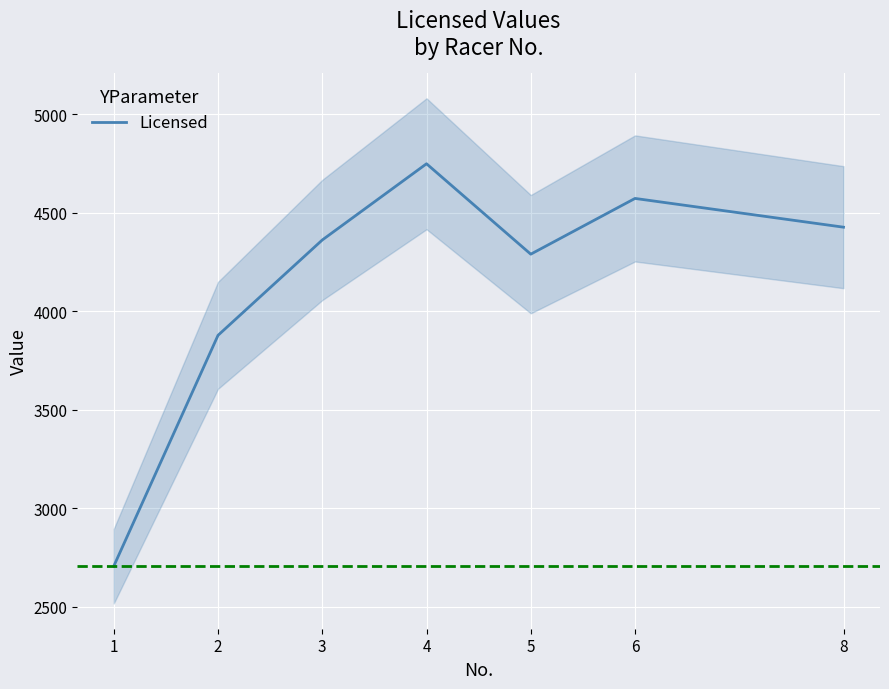

List the labels in order of value, smallest first.

1, 2, 5, 3, 8, 6, 4